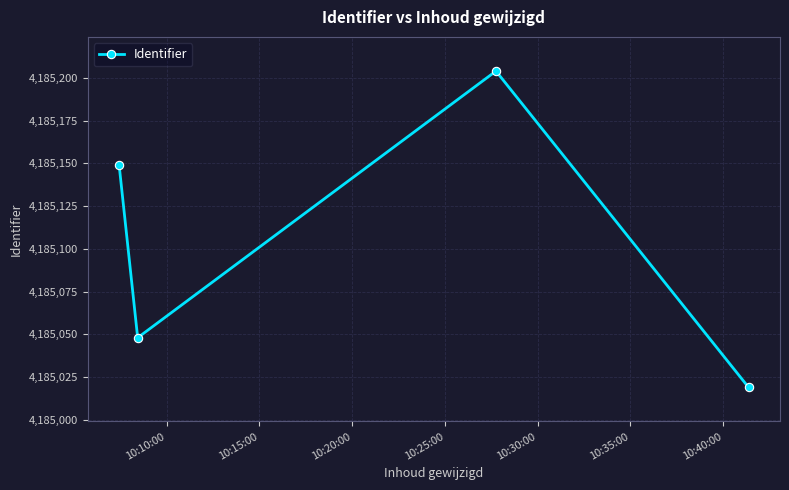

True or false: there are more than 0 points higher than both neighbors.

True